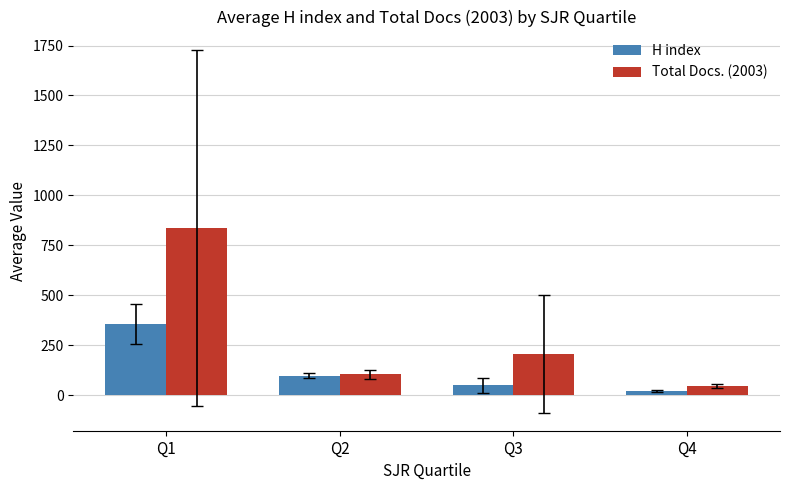

What is the sum of the Total Docs. (2003) values at Q2 and Q3?

311.8